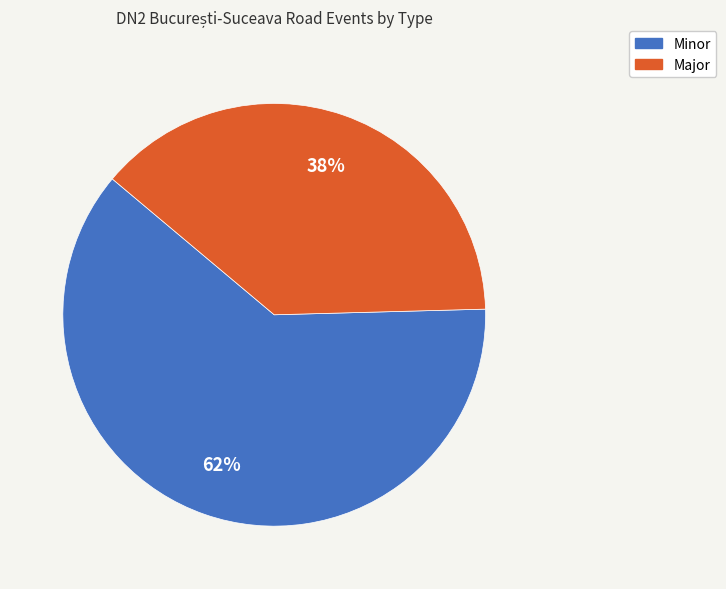

To the nearest percent, what percentage of the pie is Minor?

62%